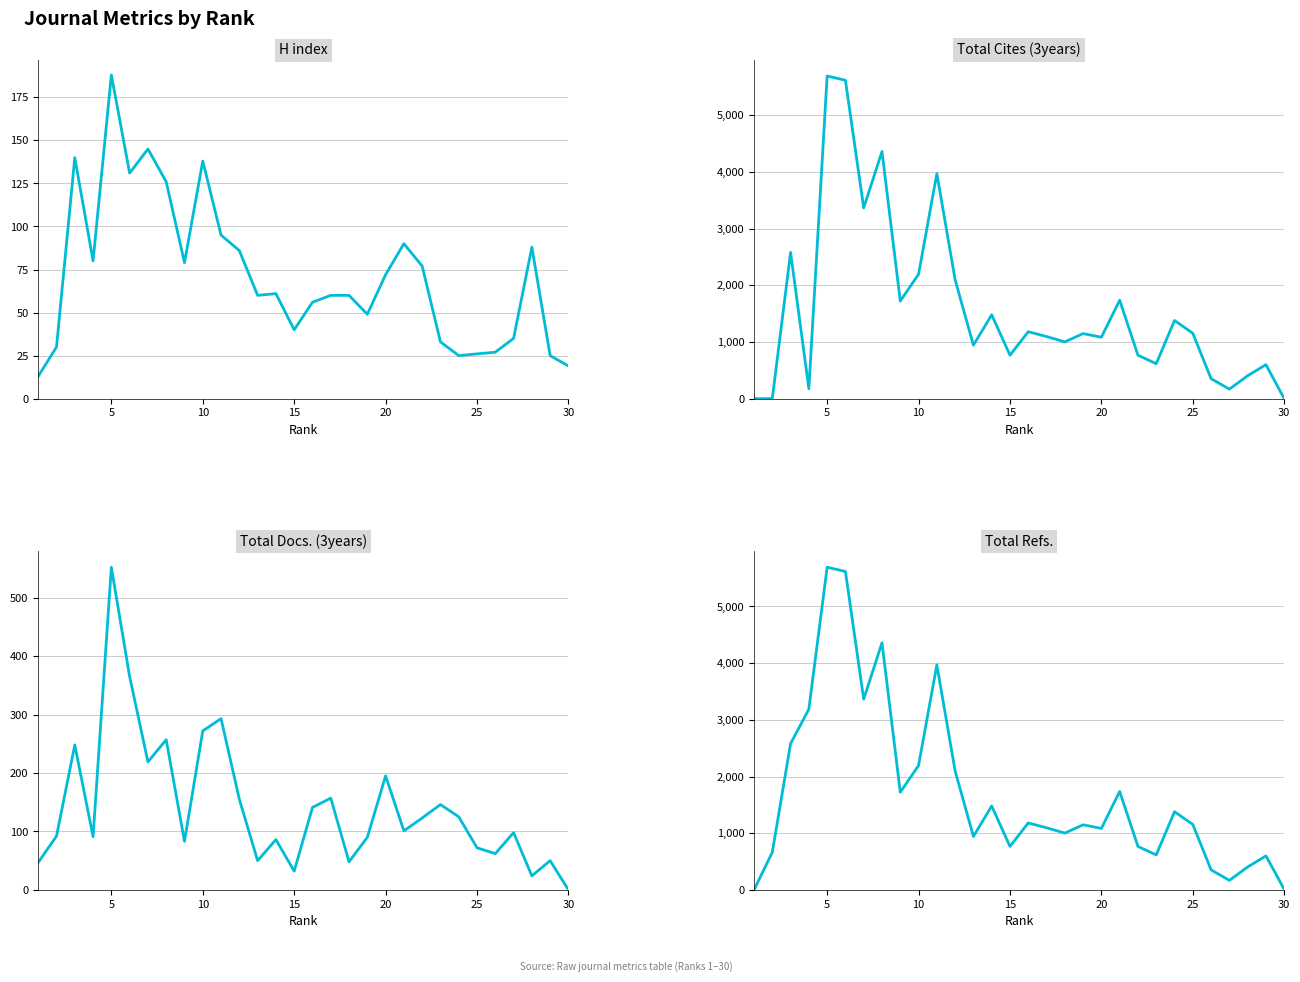

Reading left to right, list all the values displayed in this chart.

H index: 13	30	140	80	188	131	145	126	79	138	95	86	60	61	40	56	60	60	49	72	90	77	33	25	26	27	35	88	25	19
Total Cites (3years): 0	0	2580	175	5692	5617	3365	4360	1722	2195	3970	2098	943	1480	767	1181	1096	1002	1148	1084	1737	766	617	1379	1154	353	168	404	600	0
Total Docs. (3years): 47	92	248	91	552	365	219	257	83	272	293	155	50	86	32	141	157	48	90	195	101	123	146	125	72	62	98	24	50	0
Total Refs.: 0	663	2580	3188	5692	5617	3365	4360	1722	2195	3970	2098	943	1480	767	1181	1096	1002	1148	1084	1737	766	617	1379	1154	353	168	404	600	10